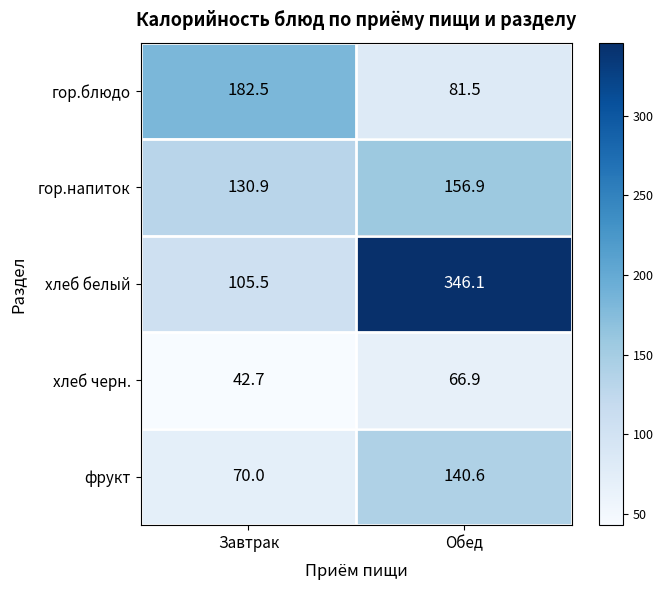

Between Завтрак and Обед, which series saw the biggest shift?

хлеб белый